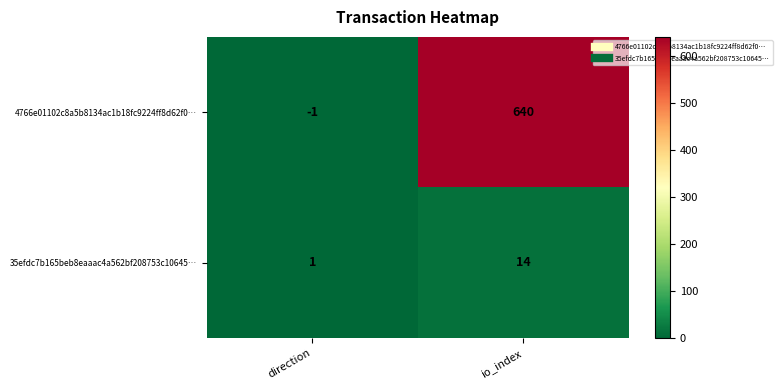

The 35efdc7b165beb8eaaac4a562bf208753c10645… series shows 14 at io_index. True or false?

True